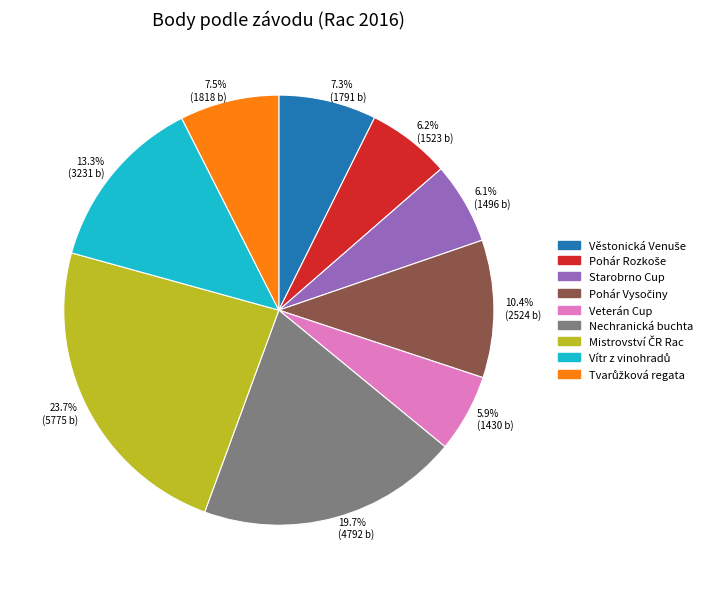

Is there any slice that represents more than half of the pie?

No